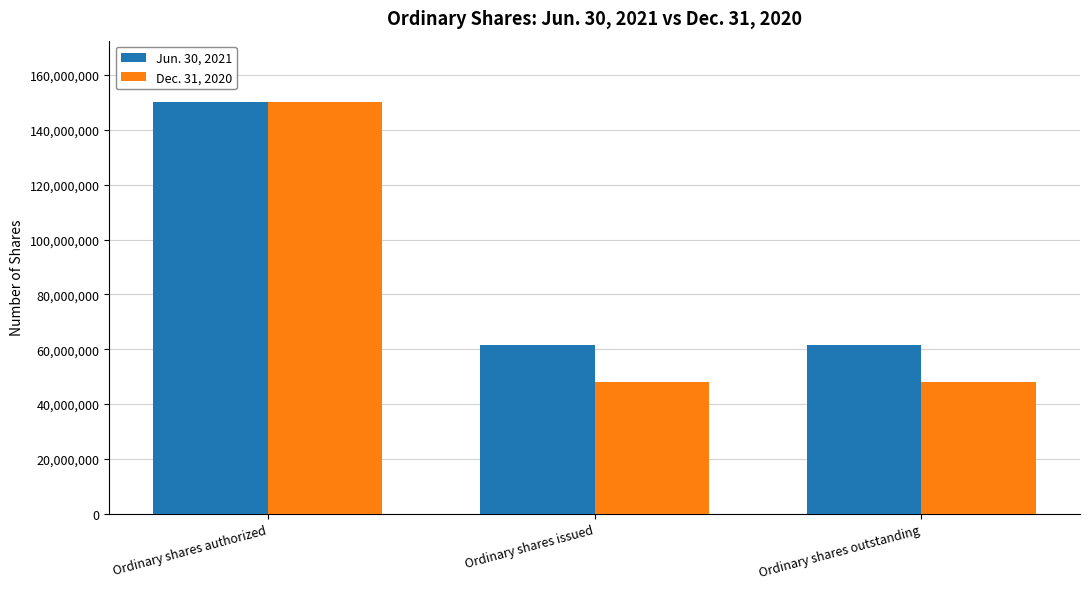

What is the difference between the highest and lowest values at Ordinary shares issued?

13233696